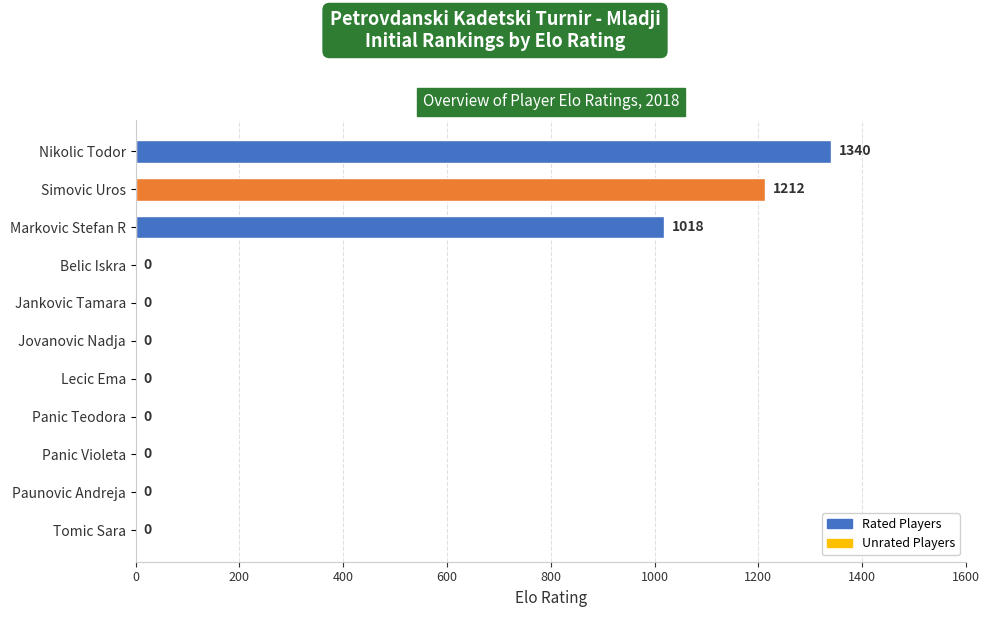

What is the greatest value displayed?

1340